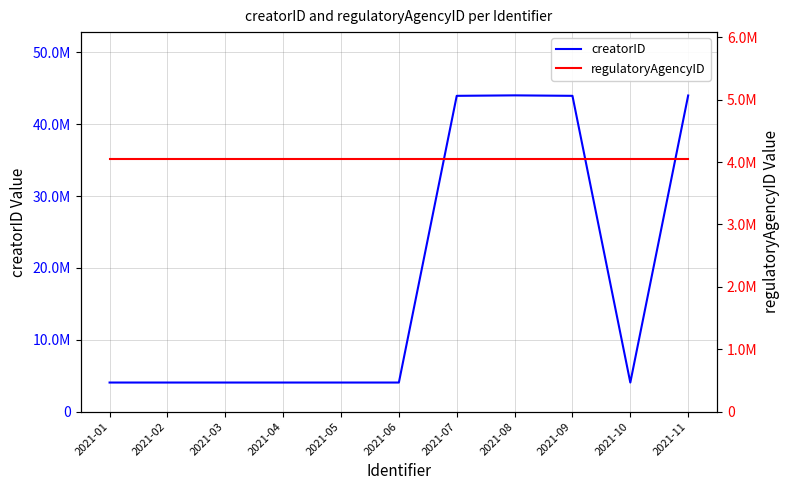

What is the approximate value of creatorID at 2021-02?

4054257